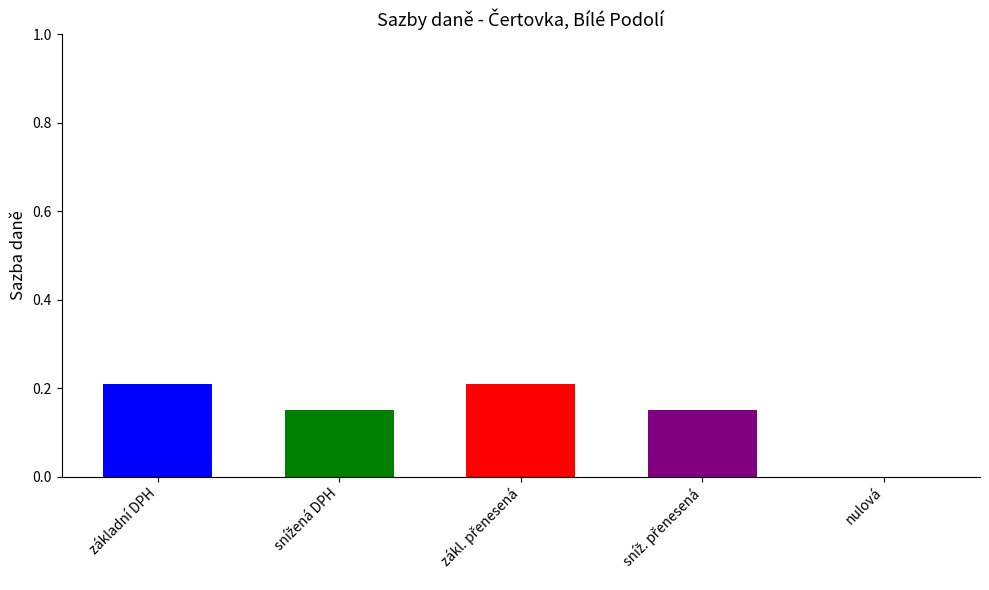

How many values are between 0 and 1?

5